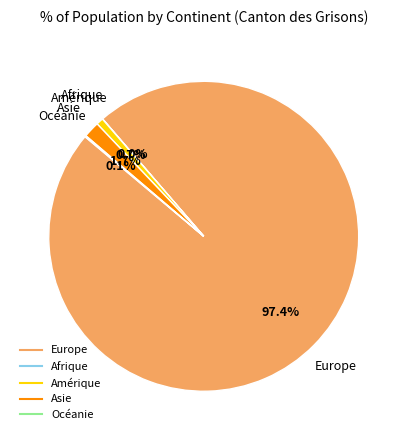

Which has a higher value, Europe or Asie?

Europe